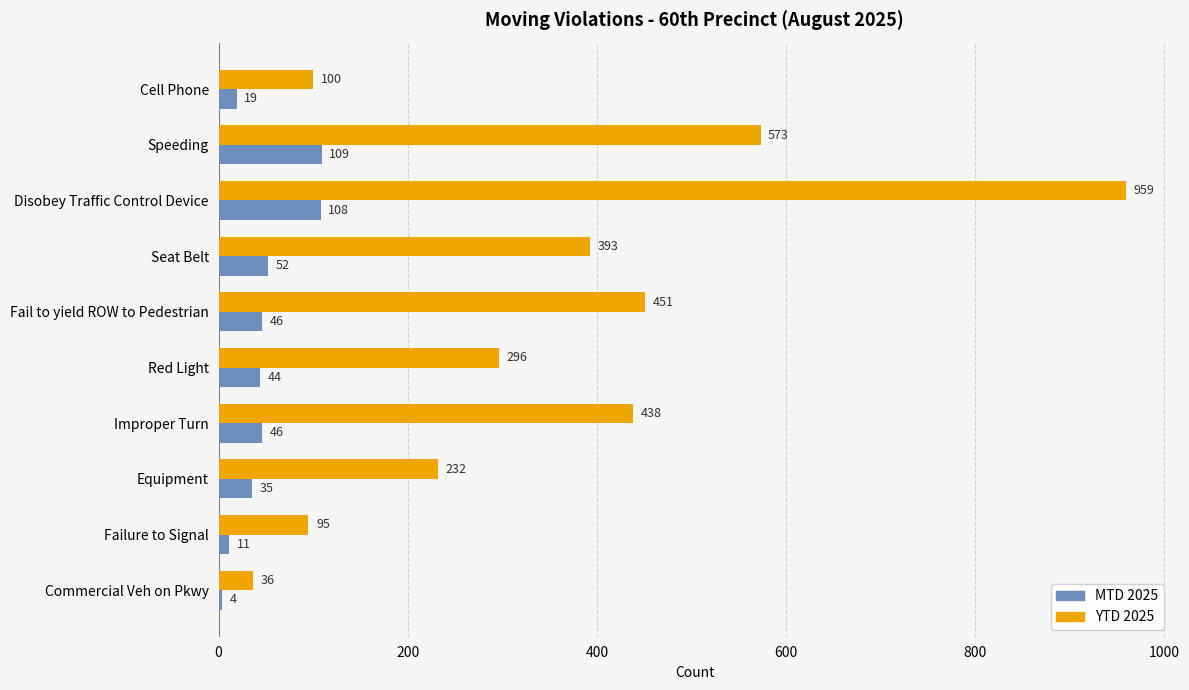

Which series has the largest total across all categories?

YTD 2025